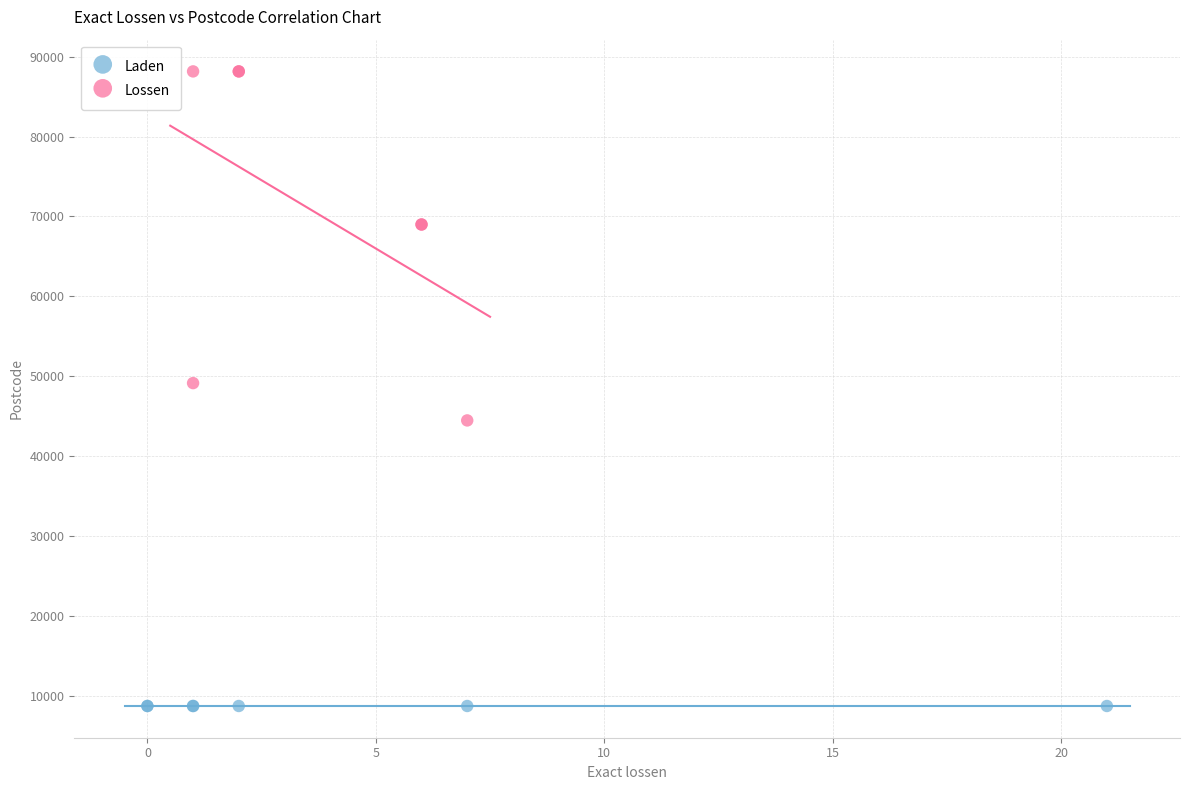

Which series contains the highest Y value?

Lossen